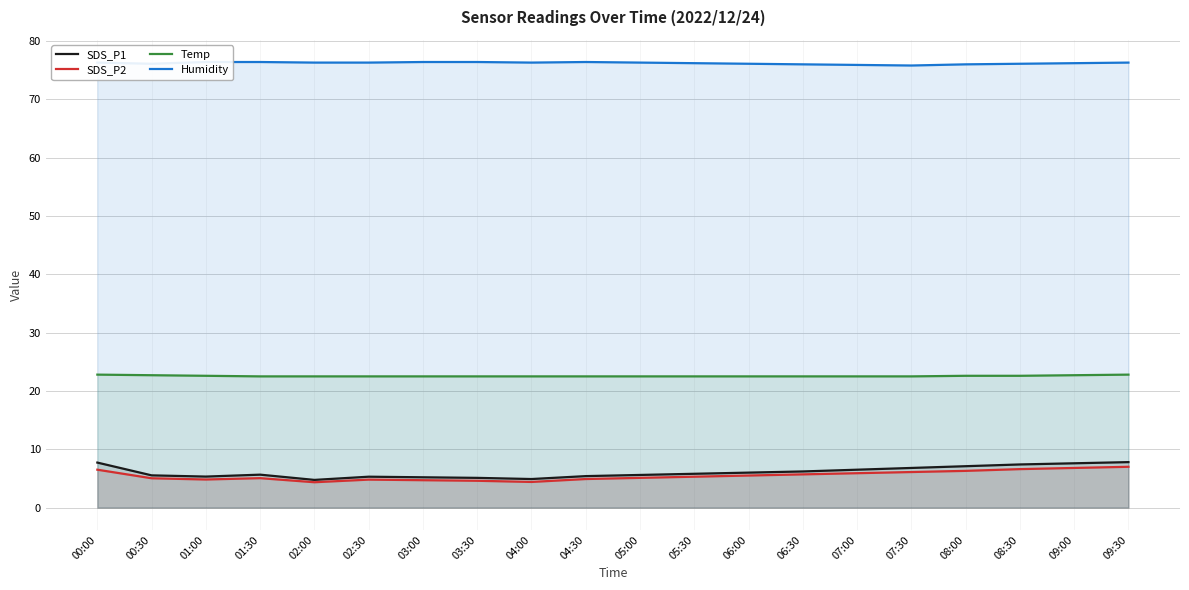

What is the sum of all Temp values?

451.3